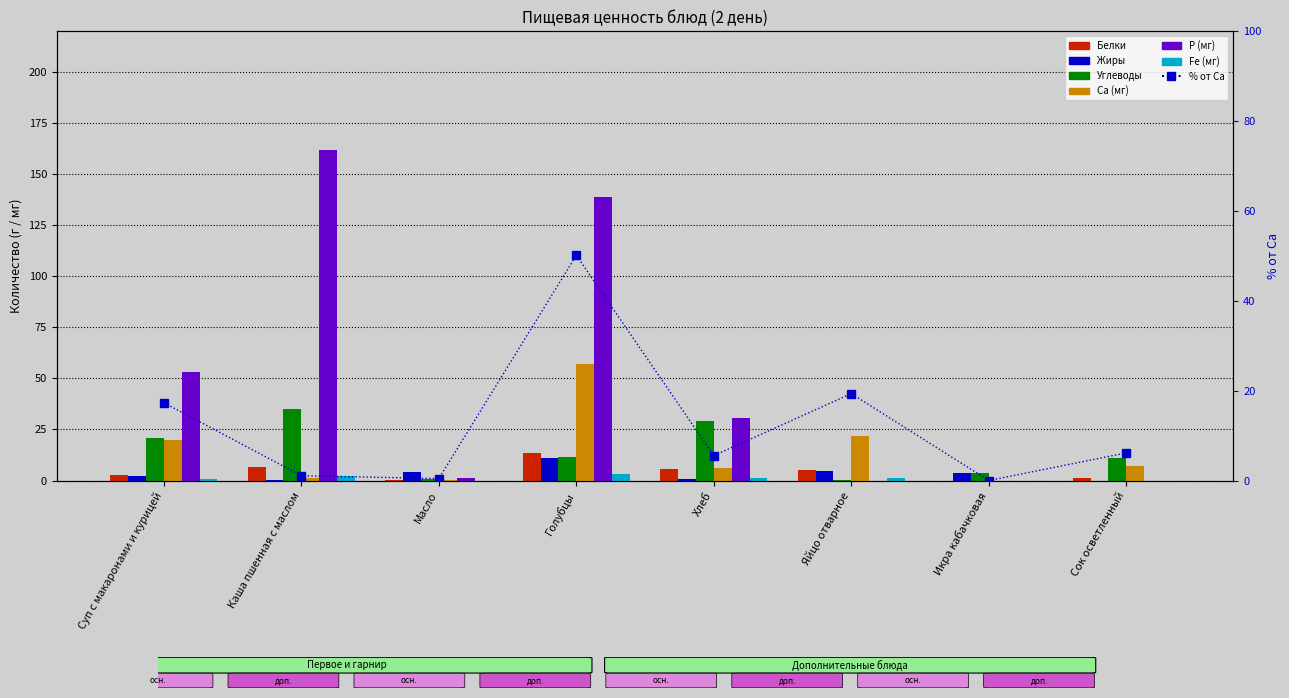

What is the spread (max minus min) of values at Яйцо отварное?

22.0